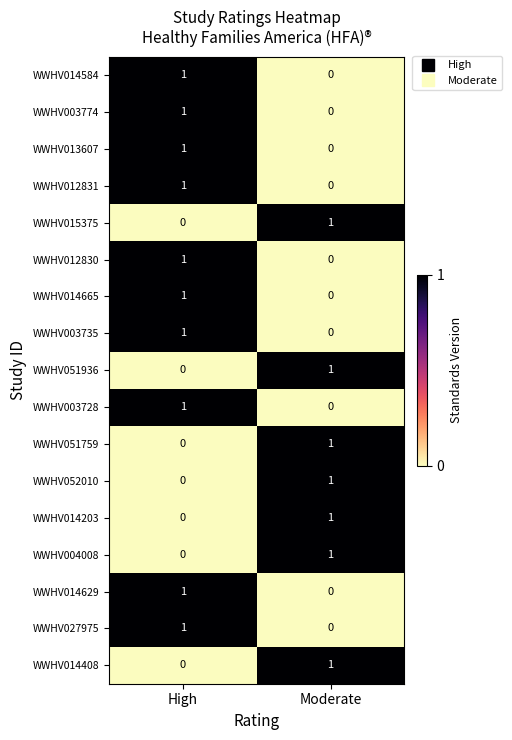

Rank the categories by WWHV003774 value from highest to lowest.

High, Moderate